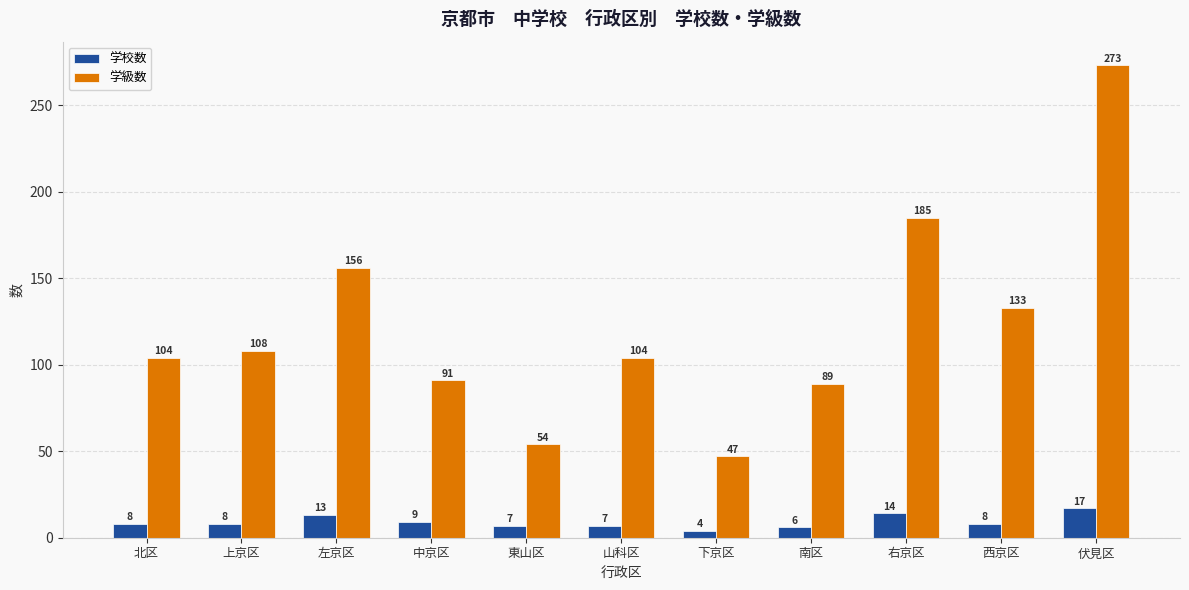

List the series in order of their overall mean, lowest first.

学校数, 学級数